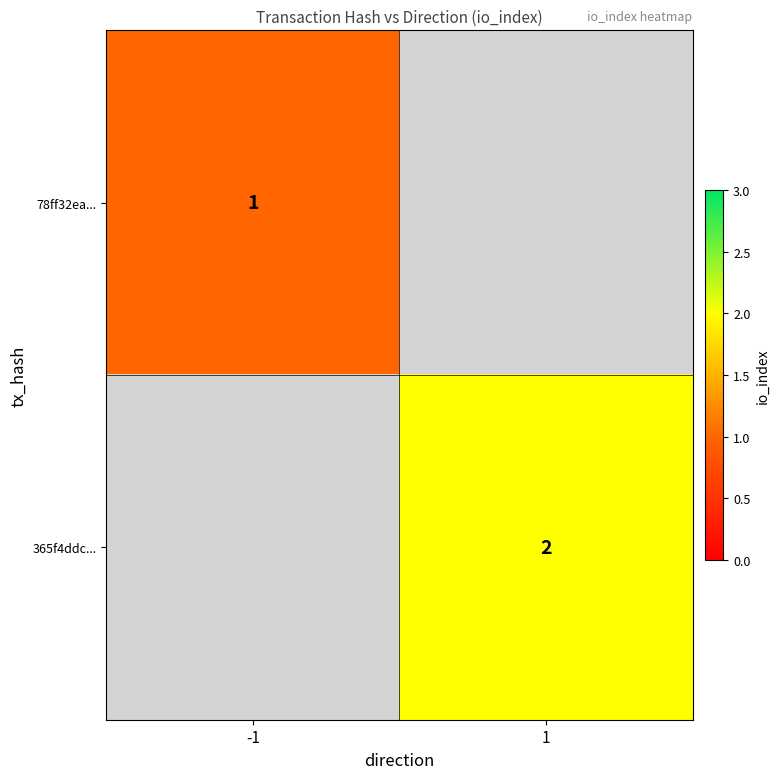

Is it true that 365f4ddc... equals 2.9 at 1?

False